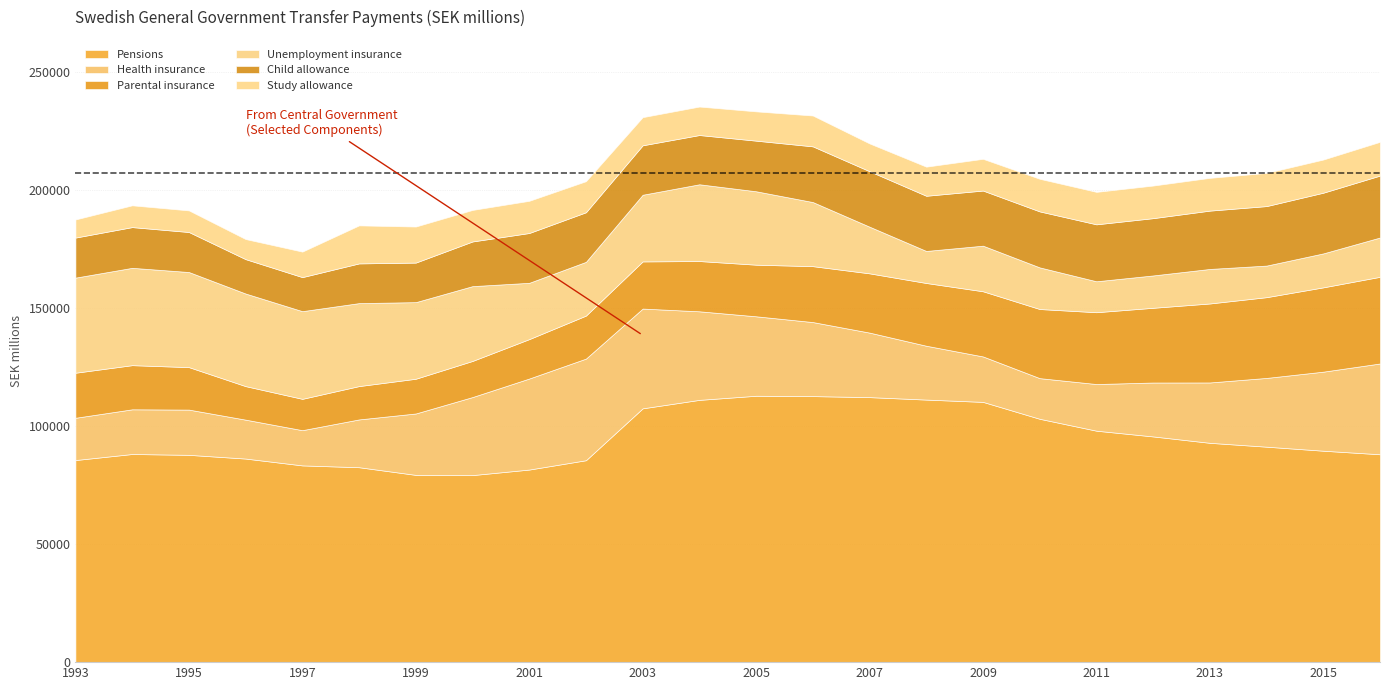

Where is the first local minimum for Health insurance?

1997